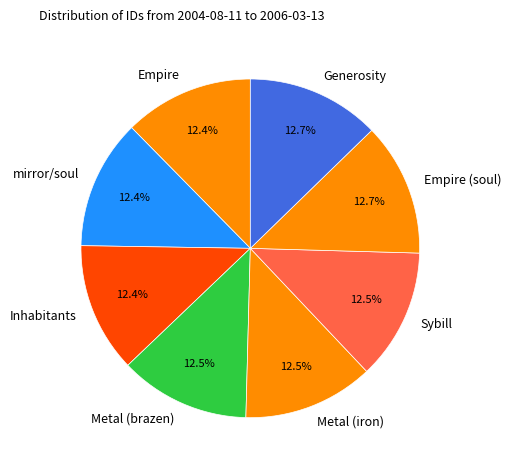

How many slices are in this pie chart?

8